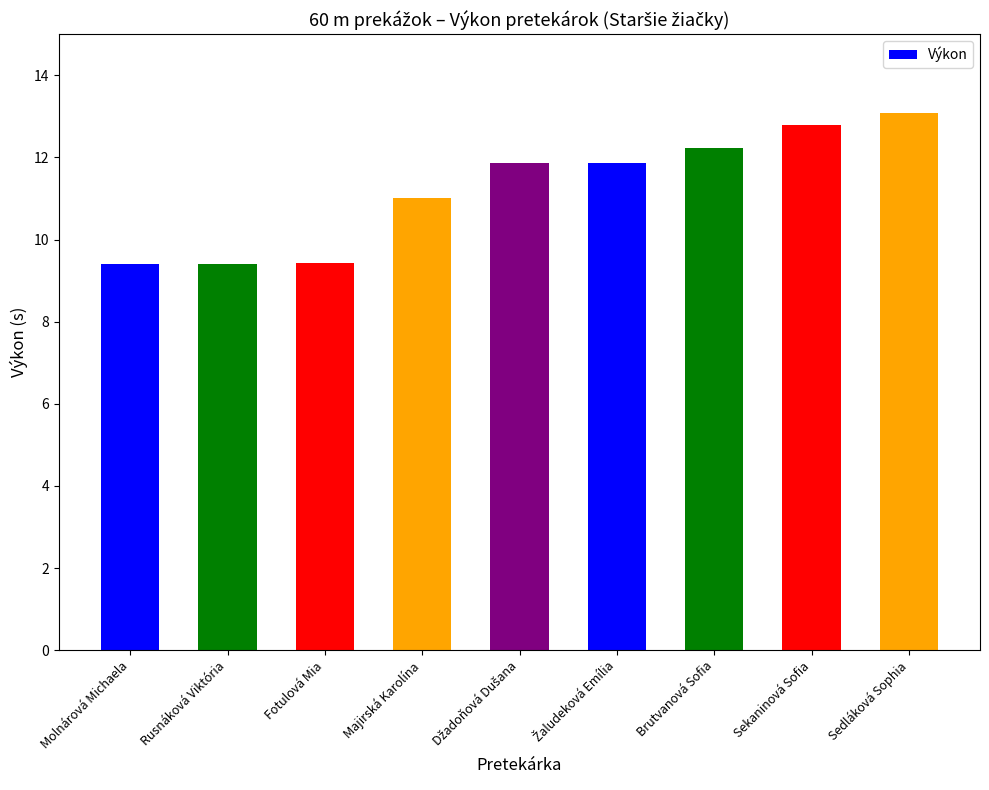

What is the sum of the values at Fotulová Mia and Brutvanová Sofia?

21.7